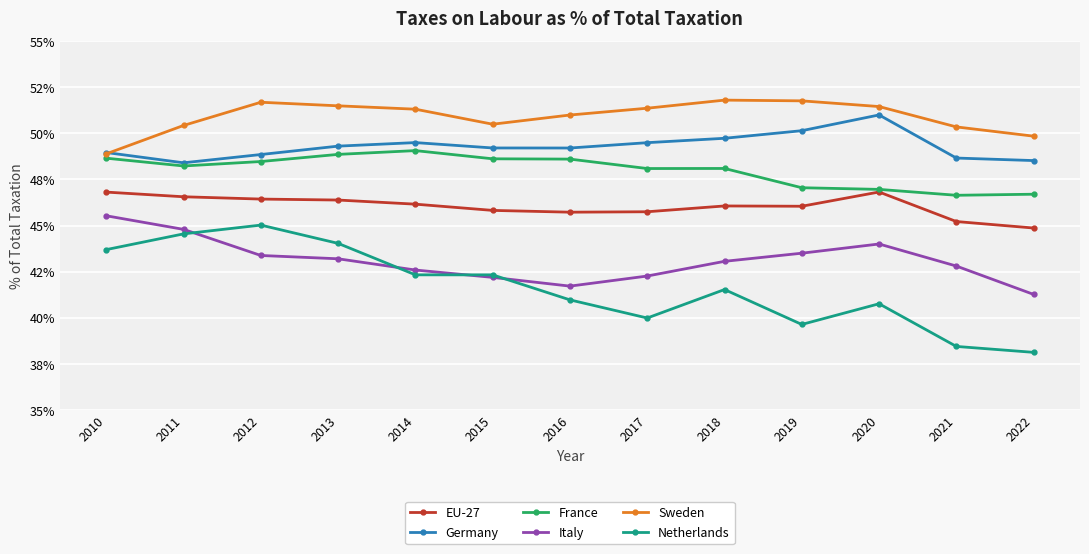

What are all the series names shown in the legend?

EU-27, Germany, France, Italy, Sweden, Netherlands